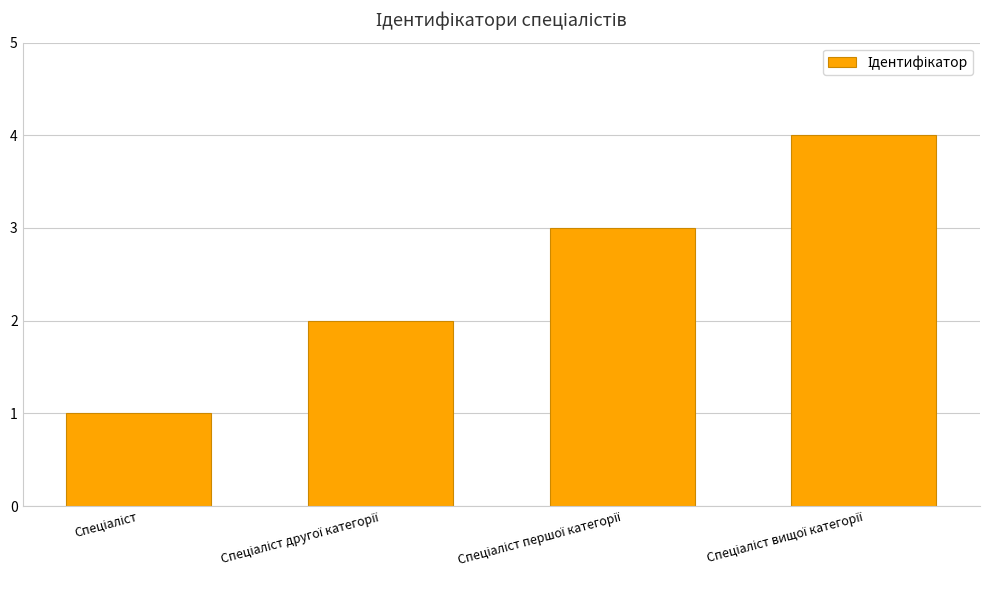

What is the maximum value shown in the chart?

4